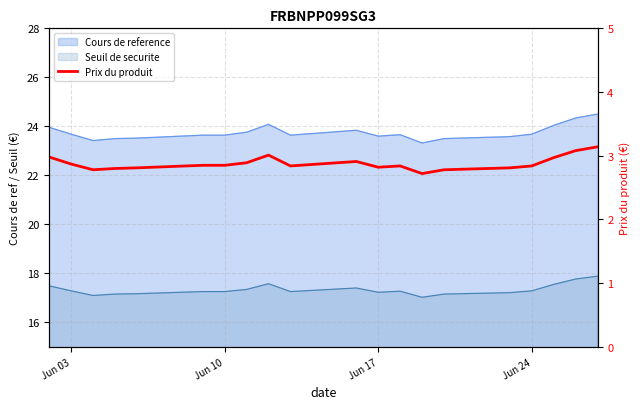

What is the average value?

2.9